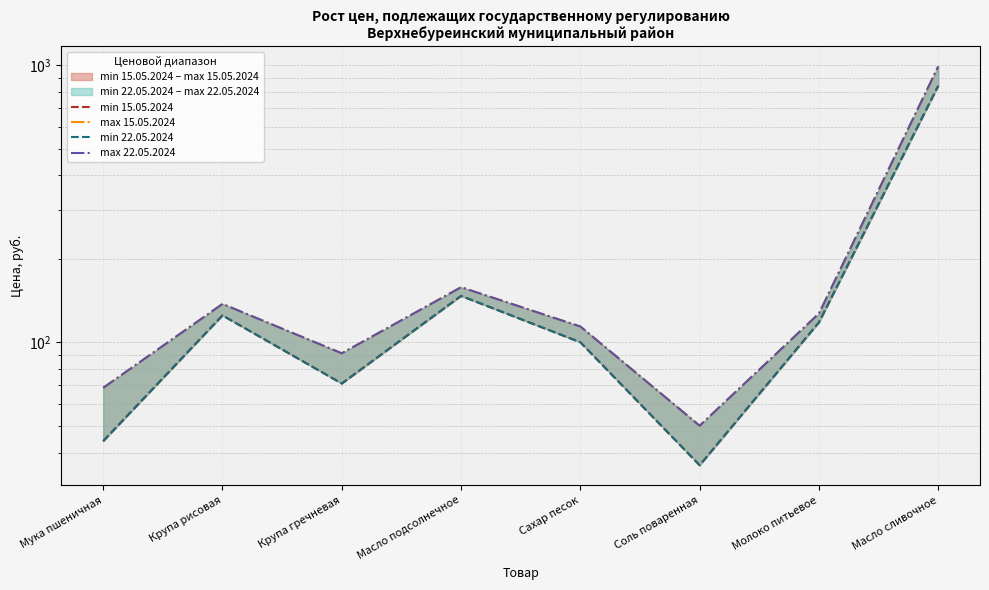

Which series has the largest range (max minus min)?

max 15.05.2024